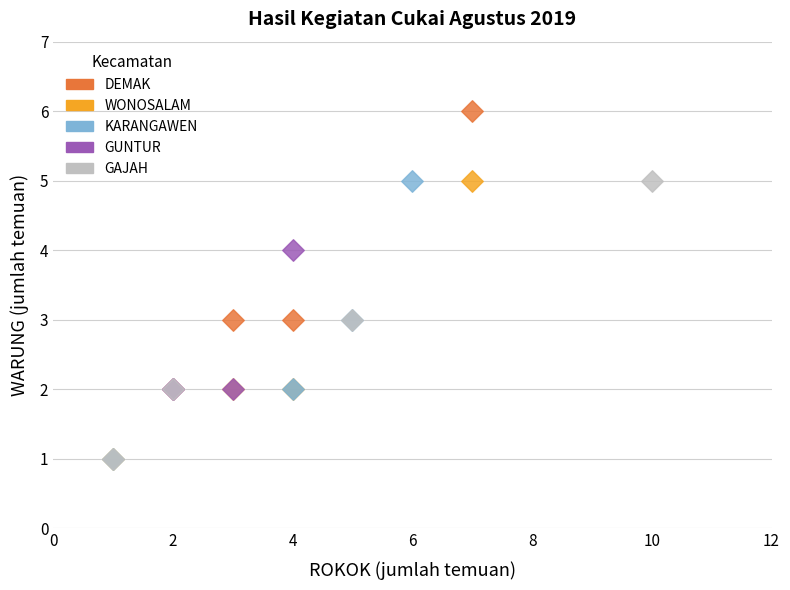

Which series reaches the maximum Y coordinate?

DEMAK